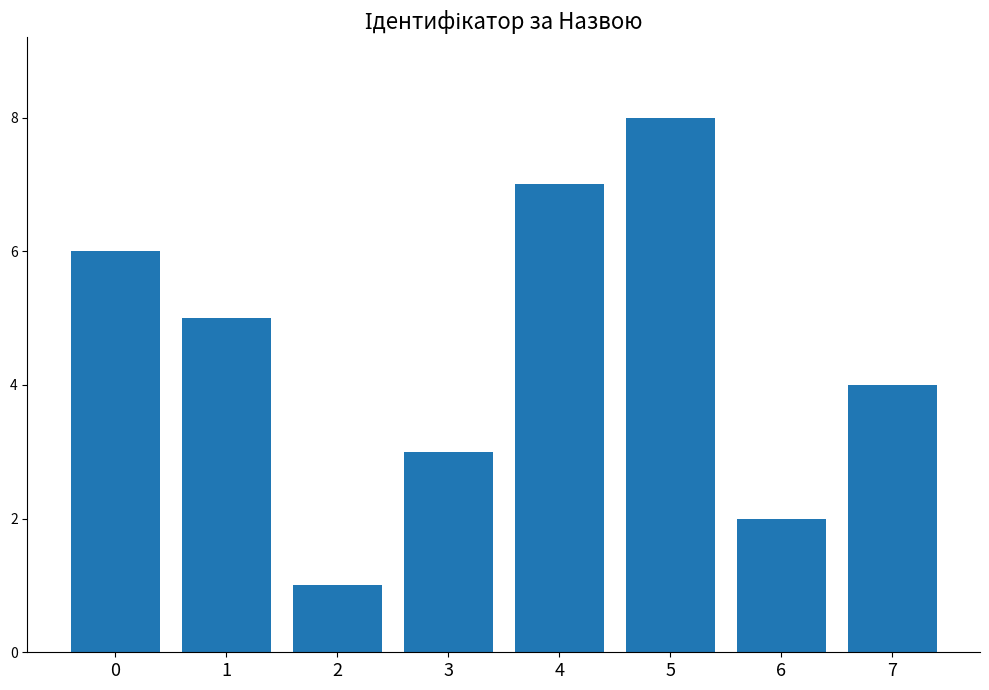

Reading left to right, transcribe all the data shown in this chart.

6	5	1	3	7	8	2	4